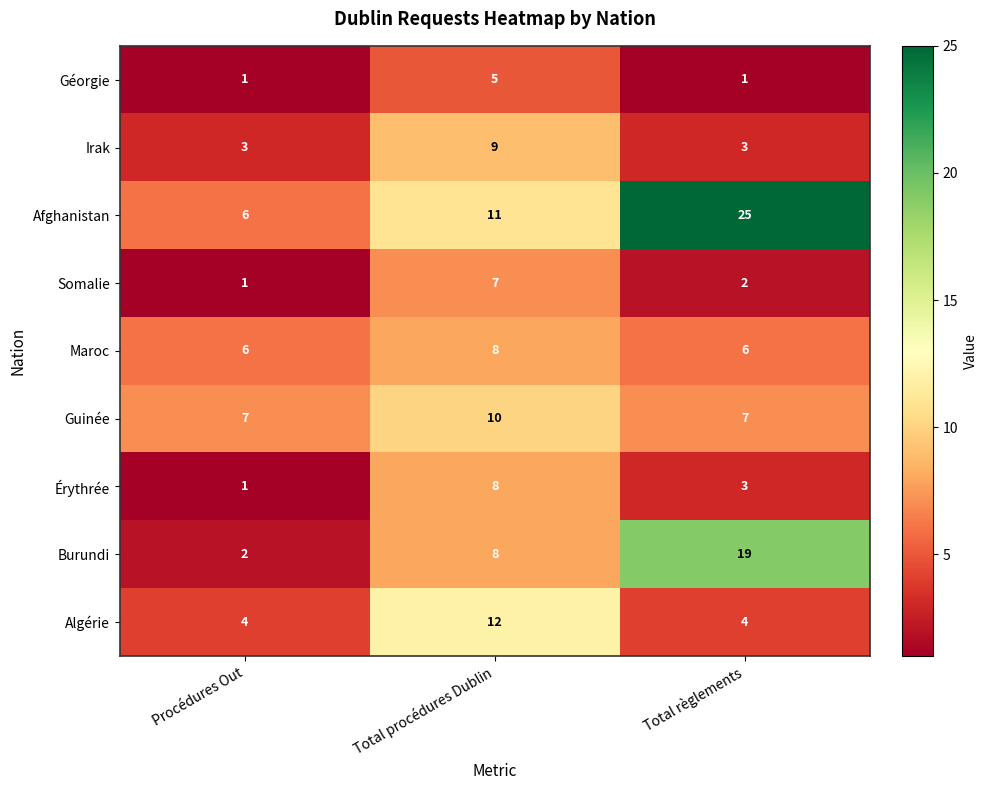

True or false: Burundi has a value of 7 at Total règlements.

False